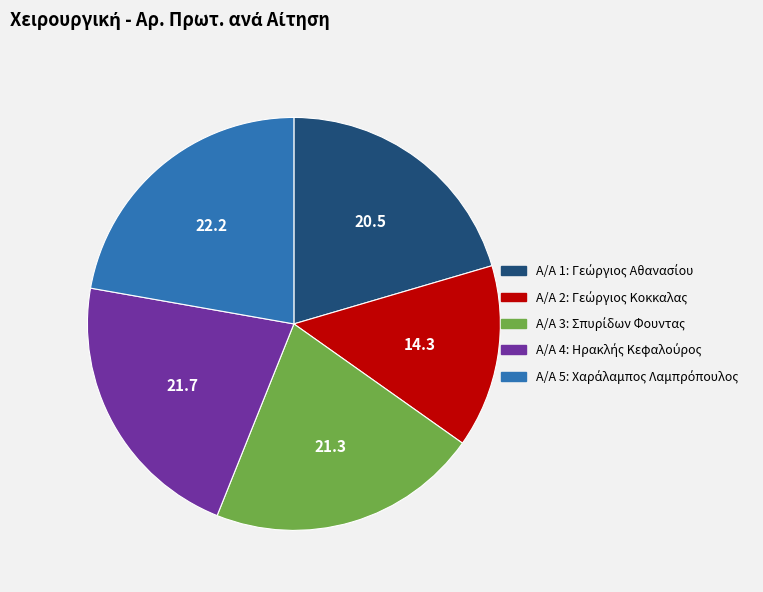

Does any single category account for the majority?

No